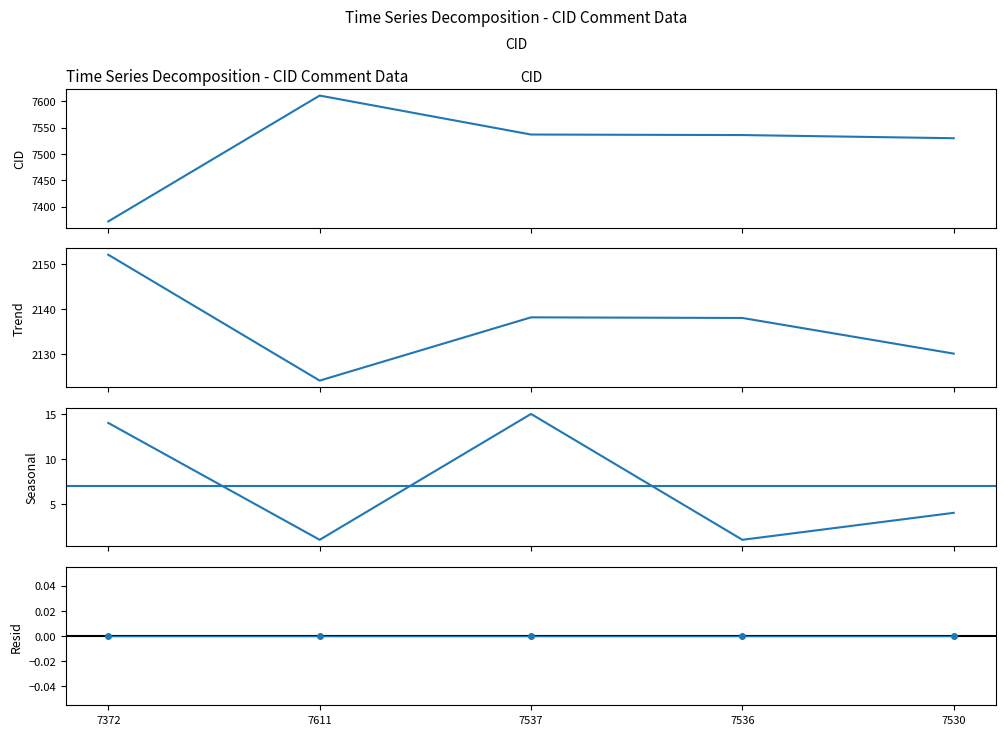

Is the value of LB at 7537 greater than the value of Line(C) at 7530?

No